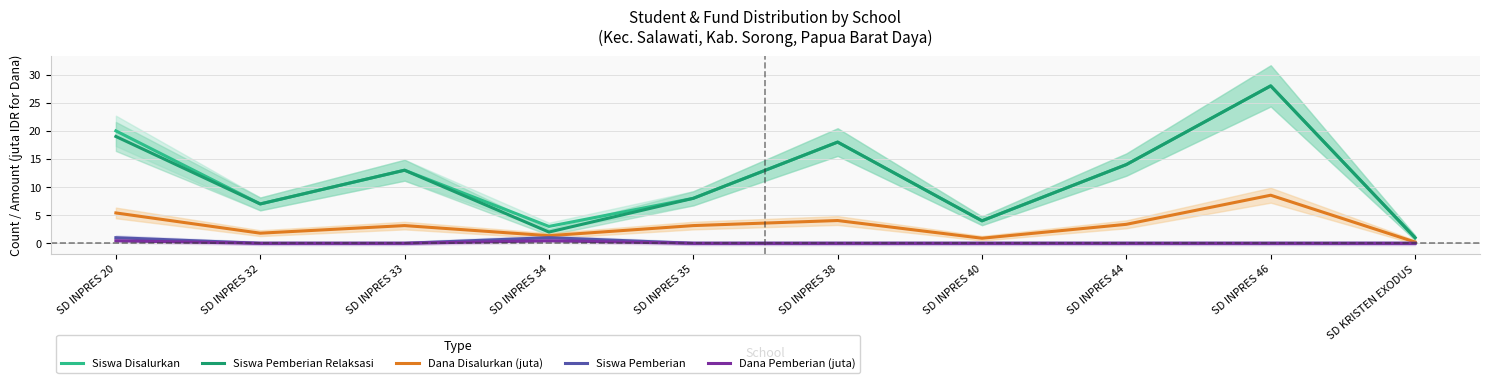

Read the Siswa Pemberian Relaksasi value at SD INPRES 32.

7.0